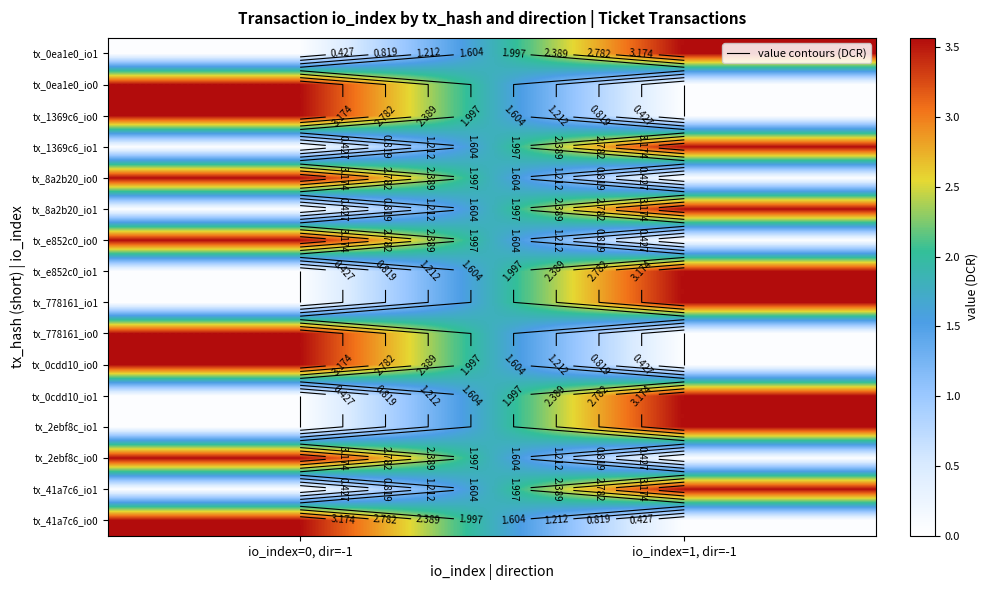

Which has a higher value, io_index=1, dir=-1 or io_index=0, dir=-1?

io_index=1, dir=-1